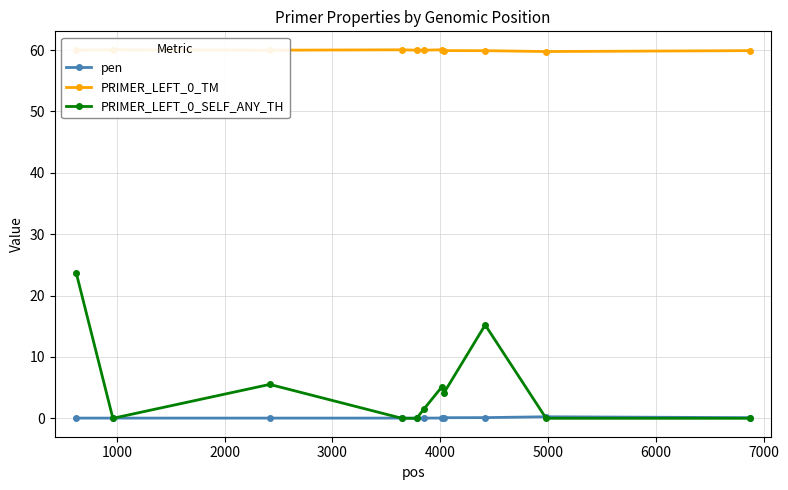

What is the value of the PRIMER_LEFT_0_TM point at the 6th from the left?

60.0